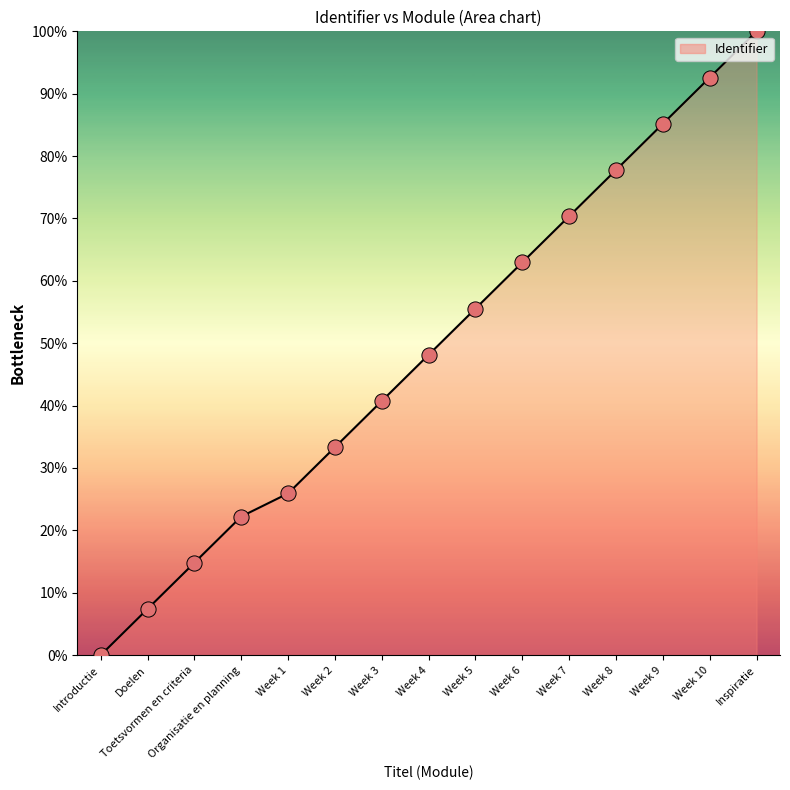

Between Inspiratie and Week 5, which is larger?

Inspiratie